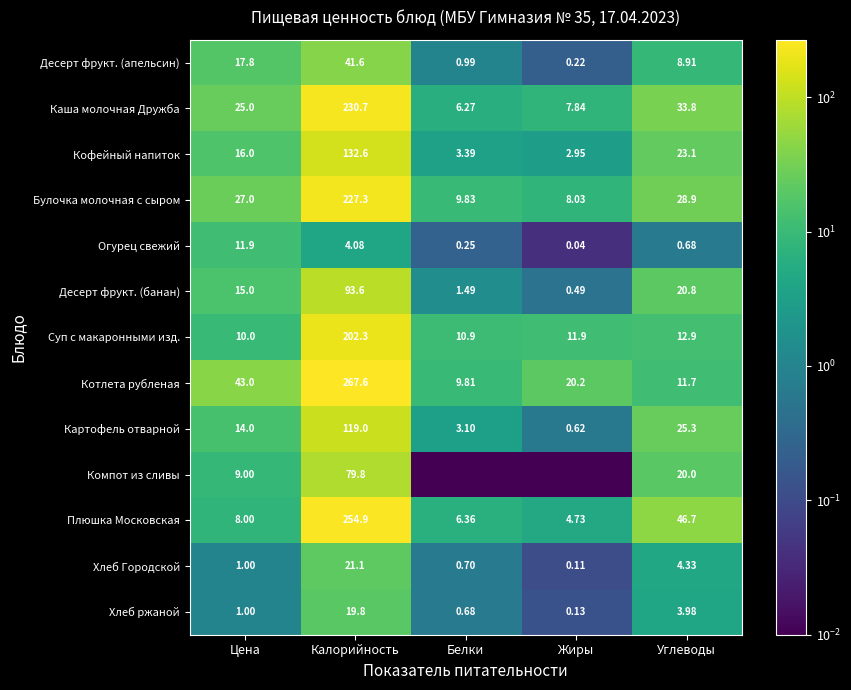

Rank the series at Углеводы from highest to lowest value.

Плюшка Московская, Каша молочная Дружба, Булочка молочная с сыром, Картофель отварной, Кофейный напиток, Десерт фрукт. (банан), Компот из сливы, Суп с макаронными изд., Котлета рубленая, Десерт фрукт. (апельсин), Хлеб Городской, Хлеб ржаной, Огурец свежий